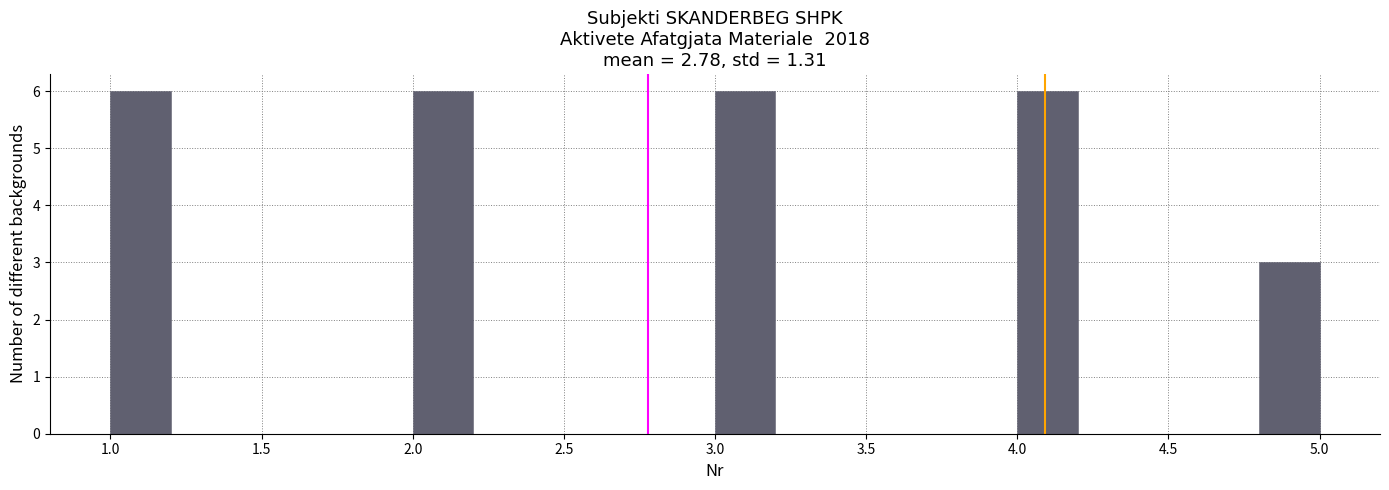

Reading left to right, list every bar in this chart as the range it spans on the x-axis followed by its height. The values are not printed on the chart, so give them approximately, as read against the axis.

1.0 to 1.2: 6
1.2 to 1.4: 0
1.4 to 1.6: 0
1.6 to 1.8: 0
1.8 to 2.0: 0
2.0 to 2.2: 6
2.2 to 2.4: 0
2.4 to 2.6: 0
2.6 to 2.8: 0
2.8 to 3.0: 0
3.0 to 3.2: 6
3.2 to 3.4: 0
3.4 to 3.6: 0
3.6 to 3.8: 0
3.8 to 4.0: 0
4.0 to 4.2: 6
4.2 to 4.4: 0
4.4 to 4.6: 0
4.6 to 4.8: 0
4.8 to 5.0: 3